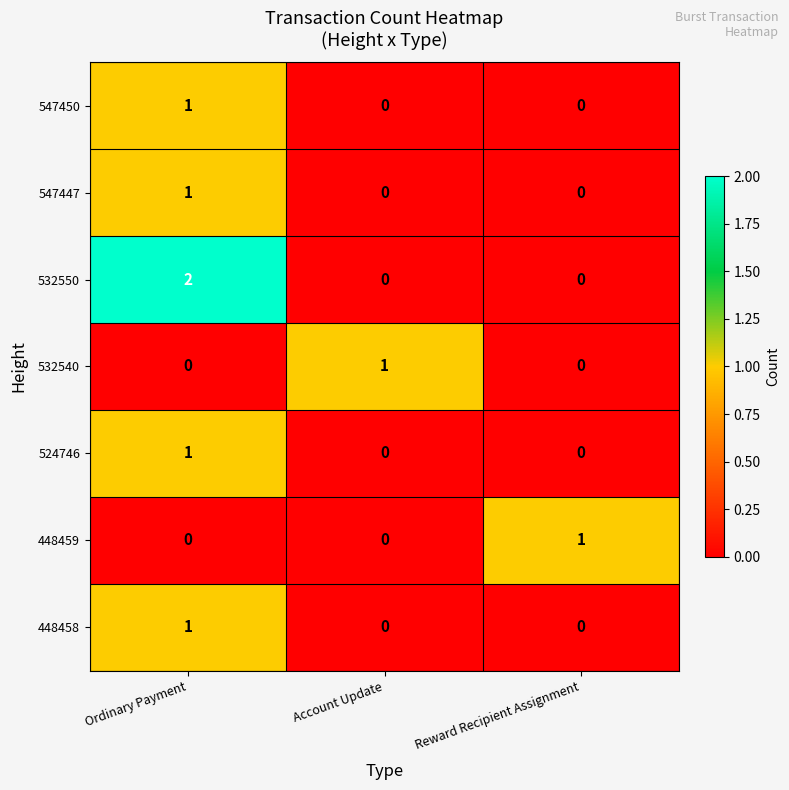

Which category has the highest value across all series?

Ordinary Payment